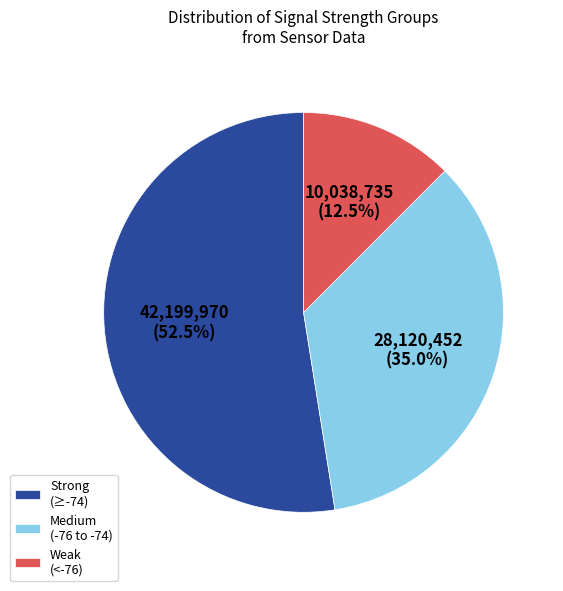

Is Strong (≥-74) the majority of the pie?

Yes